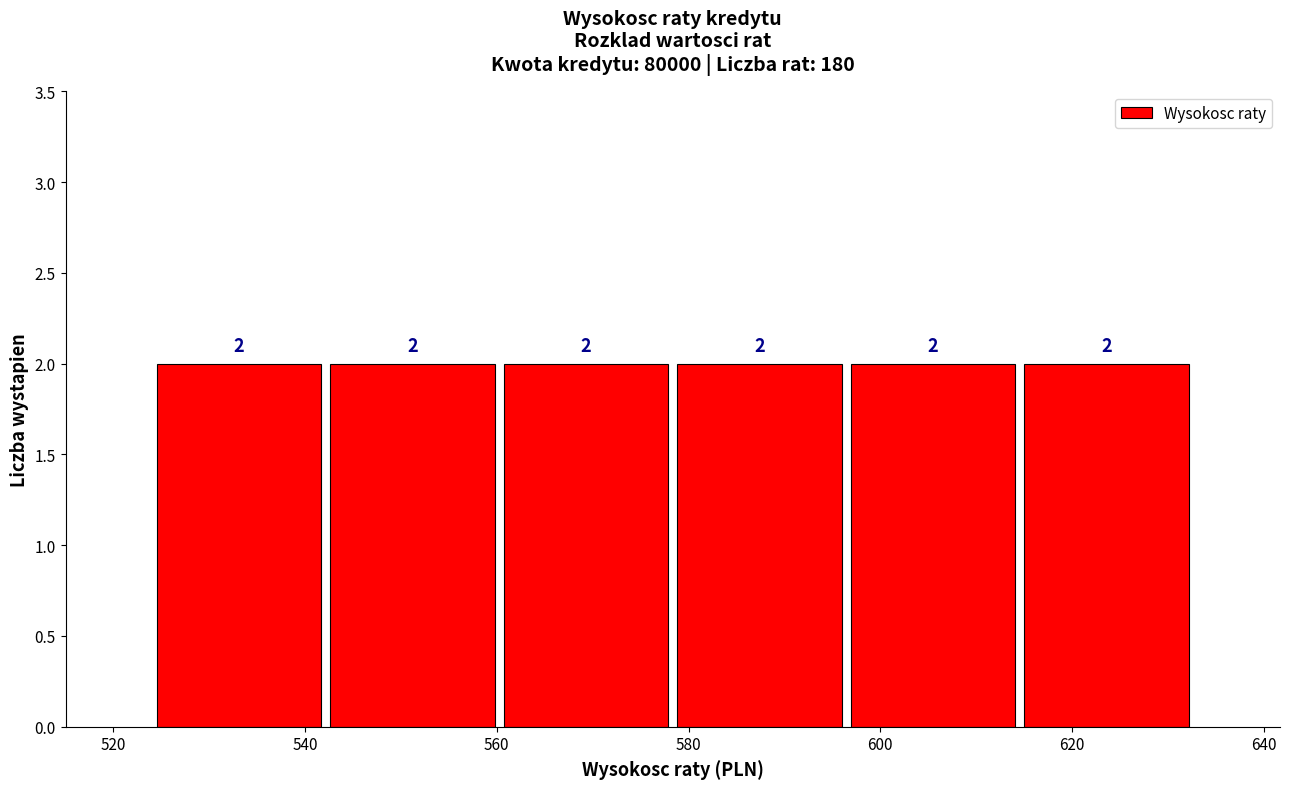

Reading left to right, transcribe this chart: for each bar, give the range it covers on the x-axis and its height. The bar edges are not printed on the chart, so give them approximately, as read against the axis.

524 to 542: 2
542 to 560: 2
560 to 578: 2
578 to 596: 2
596 to 614: 2
614 to 632: 2